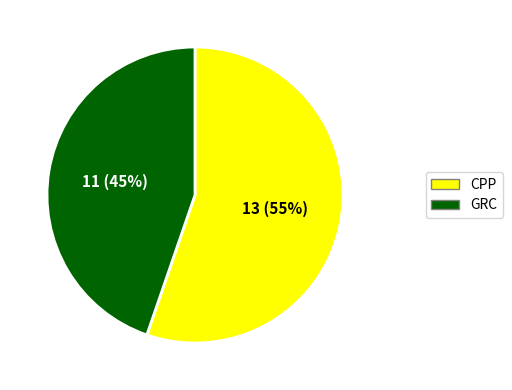

Is it true that CPP is 70% of the pie?

False